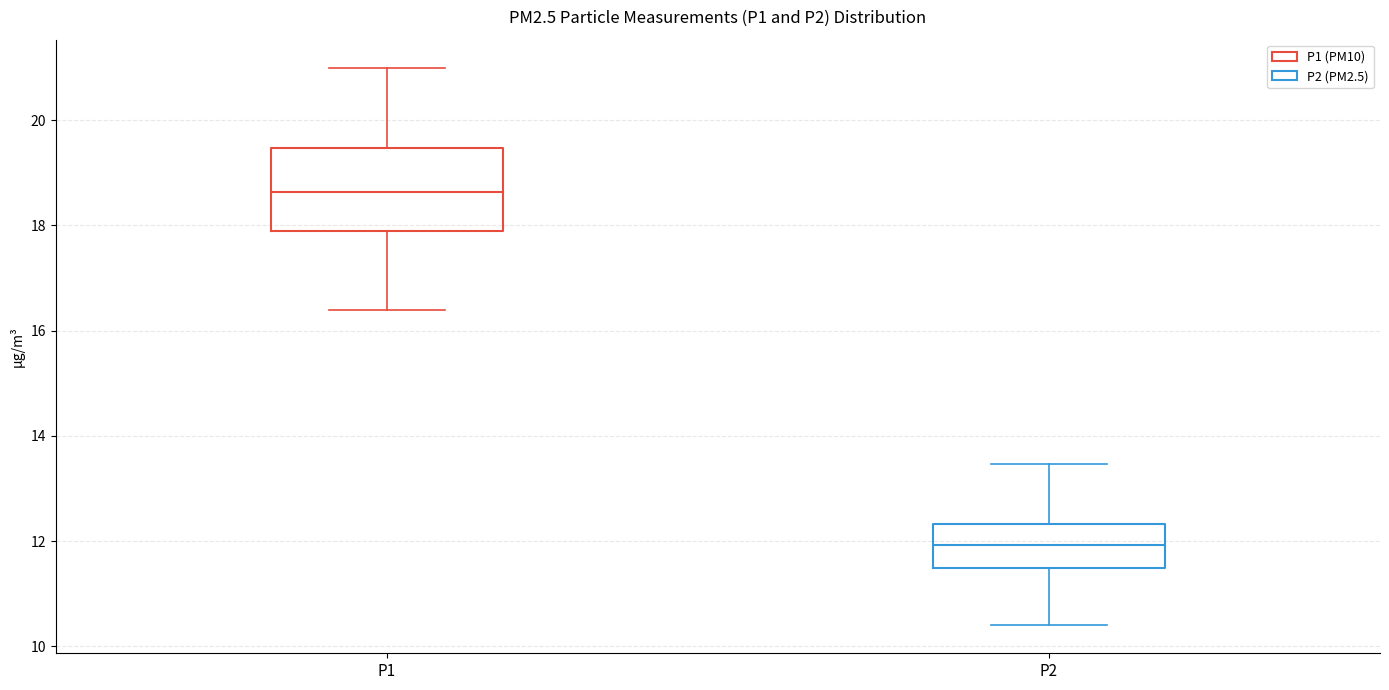

Which box's median line is the lowest?

P2